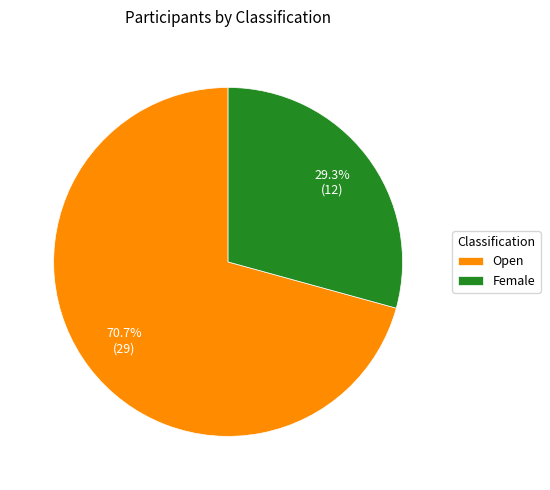

What is the majority slice?

Open